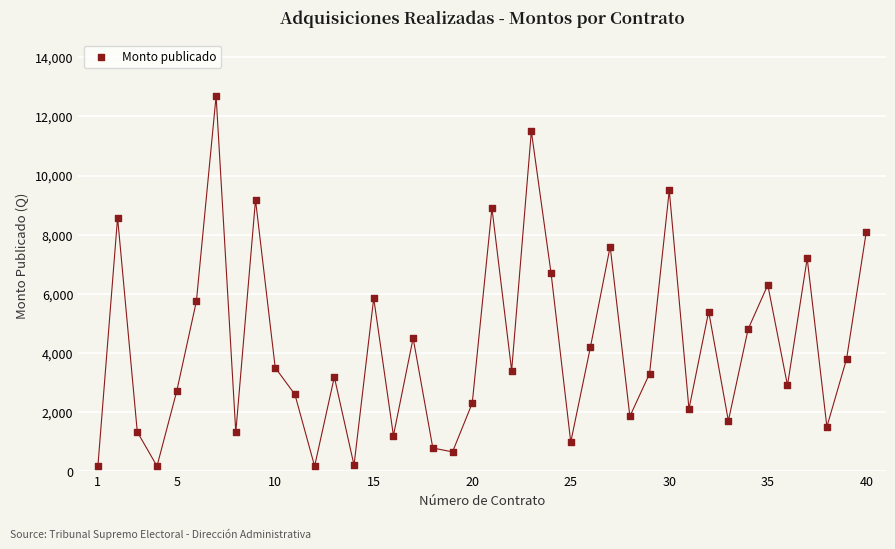

What is the range of X values (max minus min)?

39.0